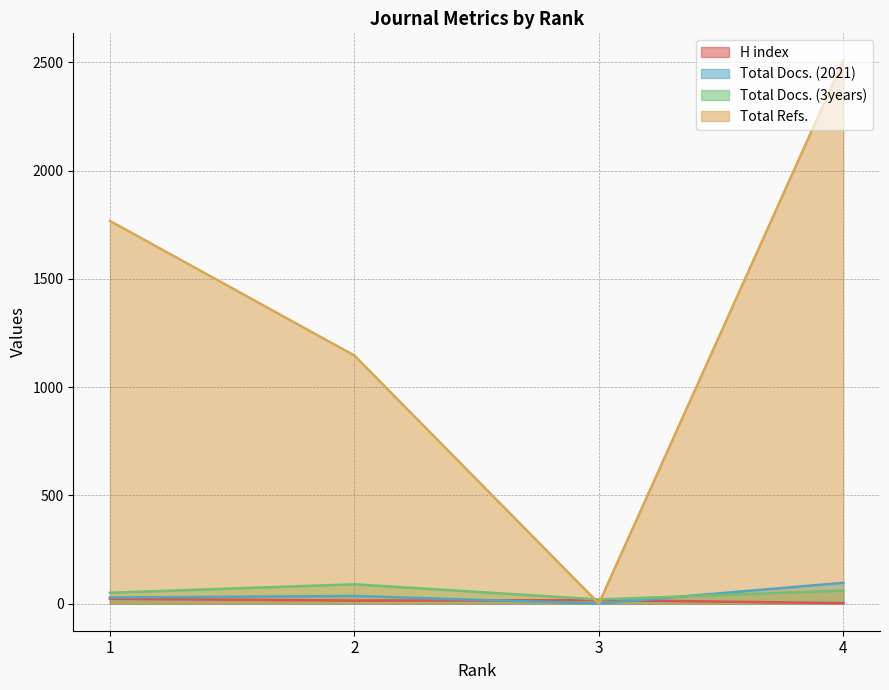

Which series has the largest total across all categories?

Total Refs.